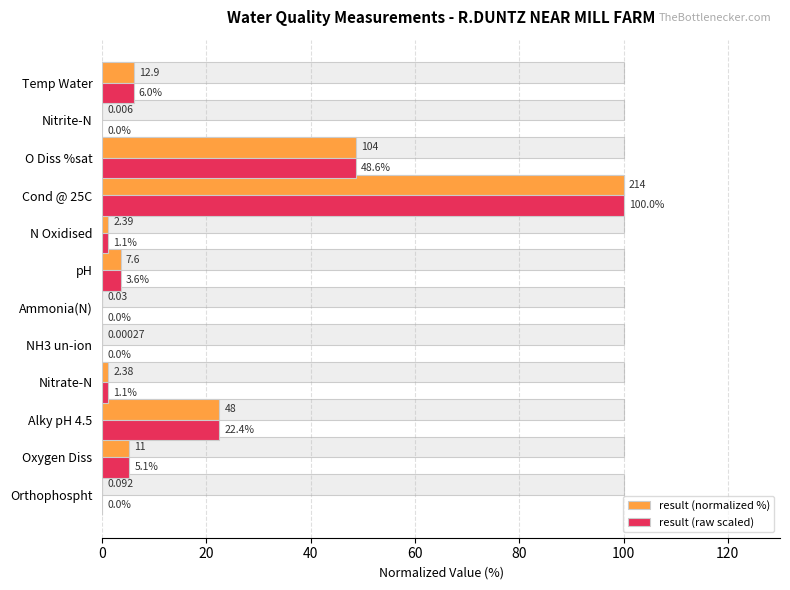

True or false: result (raw scaled) has a value of 0.0 at Ammonia(N).

True